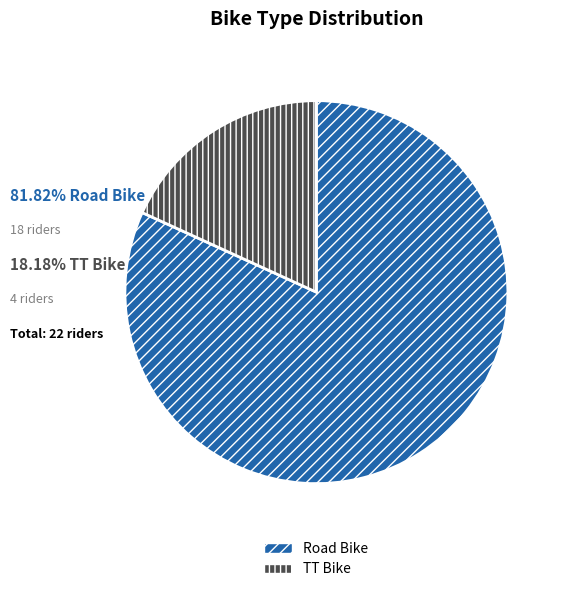

Is the sum of Road Bike and TT Bike greater than half?

Yes